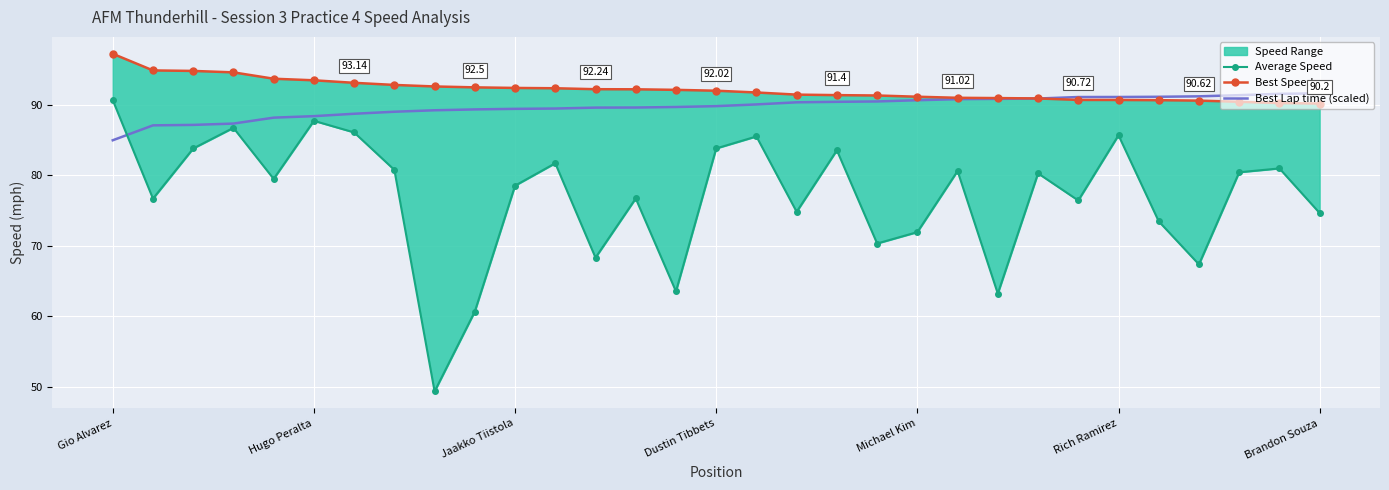

At Hugo Peralta, list the series in order from smallest to largest.

Average Speed, Best Lap time (scaled), Best Speed